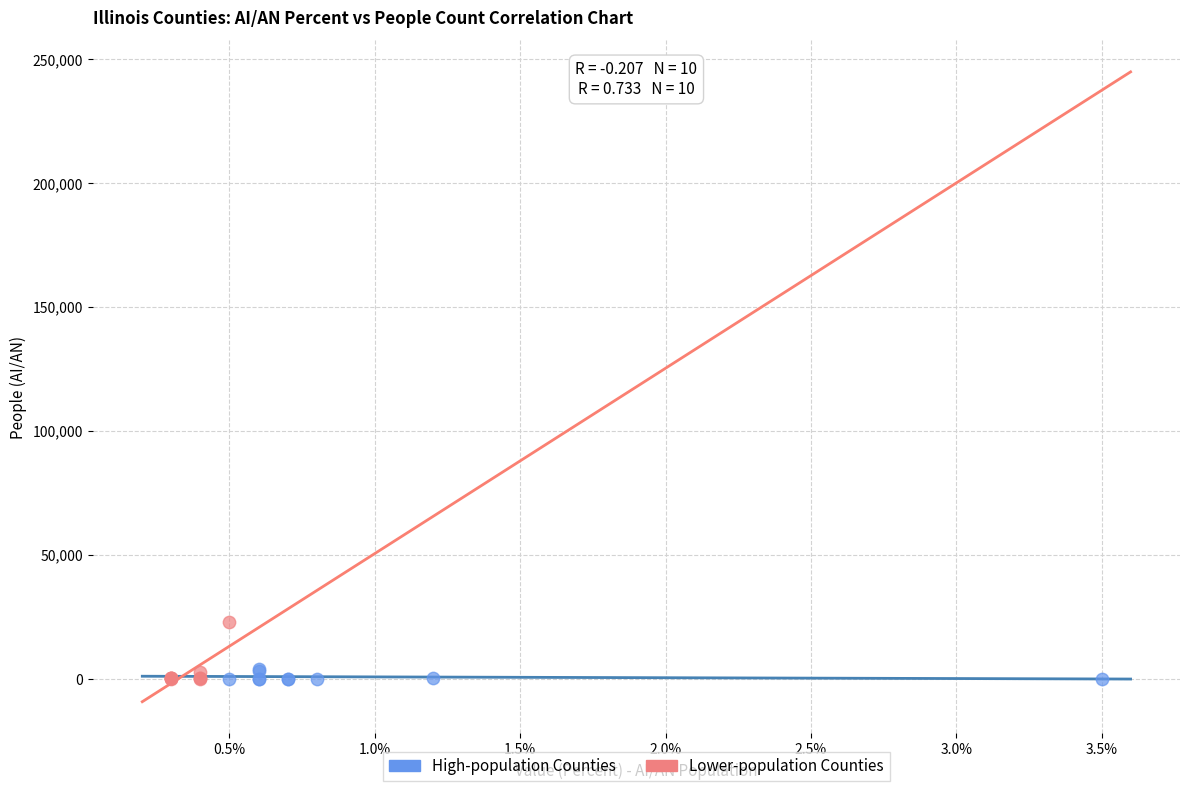

Which series has the largest Y range (max minus min)?

Lower-population Counties